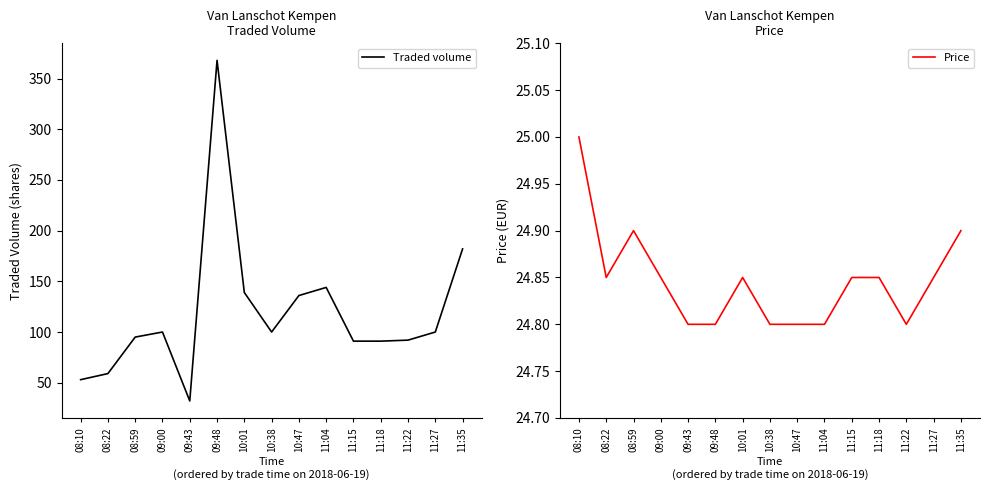

True or false: Traded volume and Price cross at least once.

False